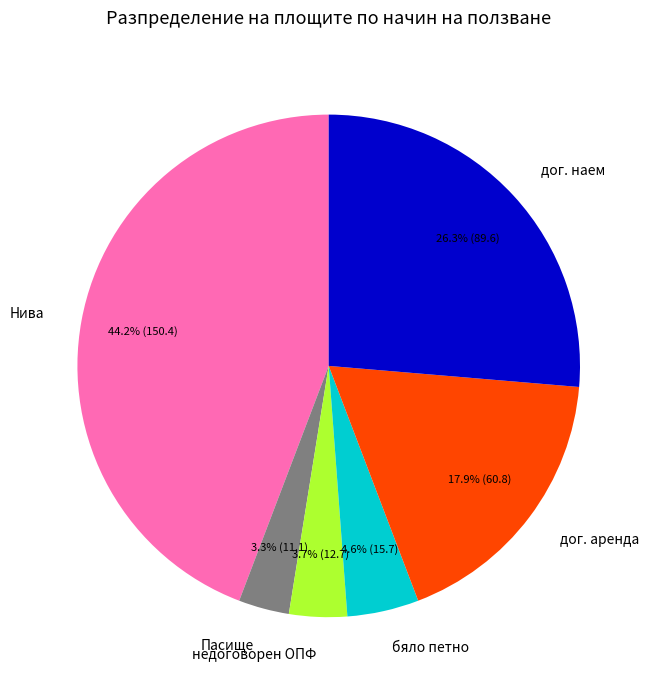

What percentage do Пасище and недоговорен ОПФ together represent?

7.0%